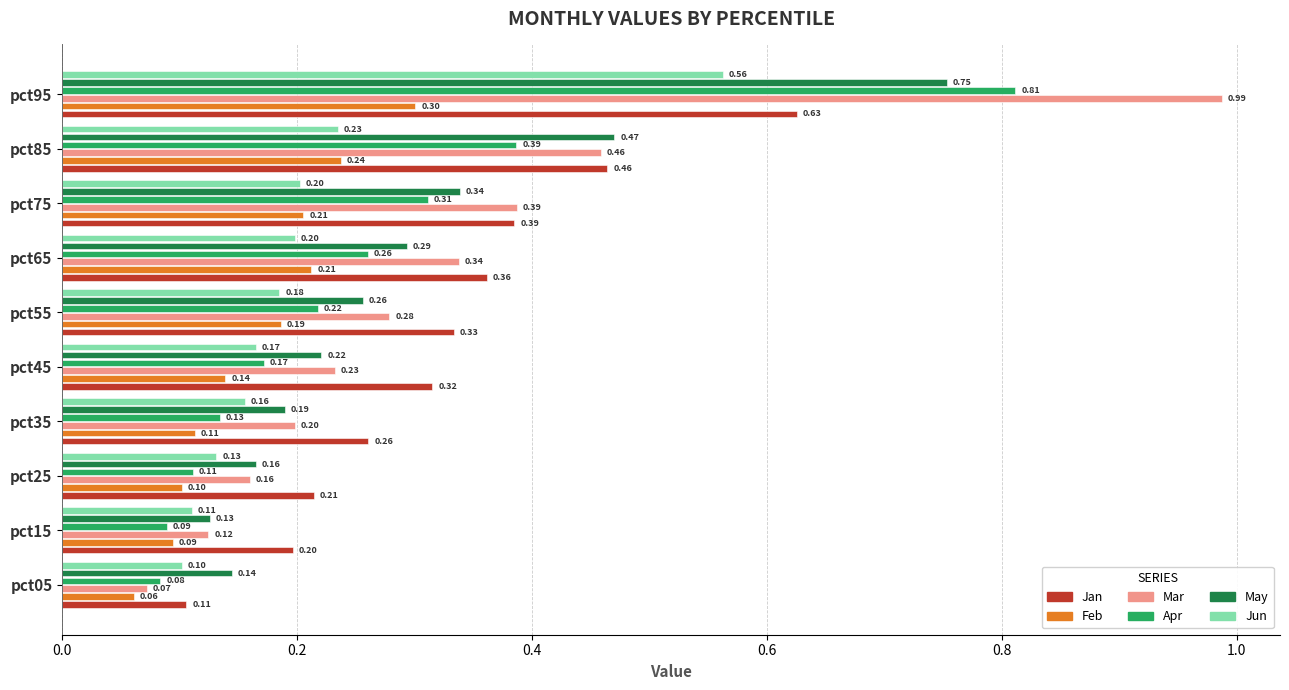

What is the difference between the maximum and minimum values in the Apr series?

0.7